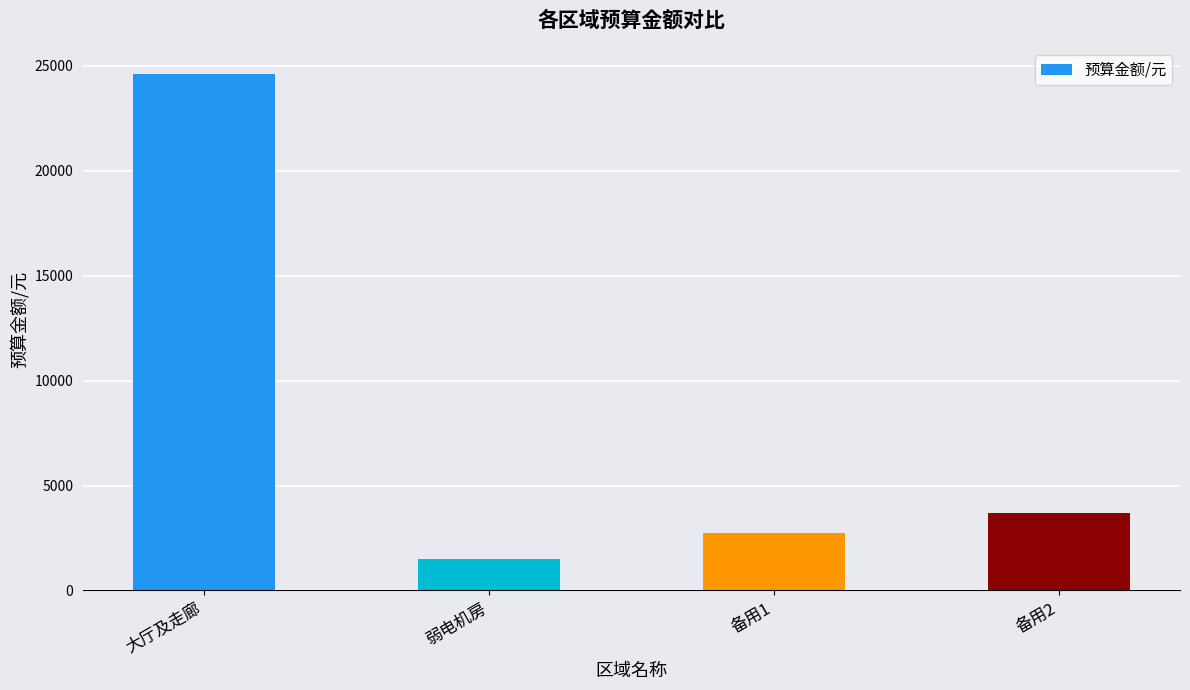

Where is the data nearest to the value 13054?

备用2